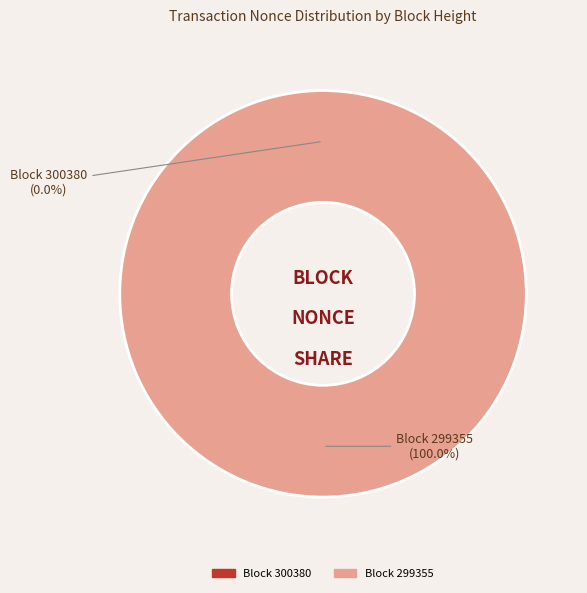

True or false: 300380 accounts for 0% of the total.

True